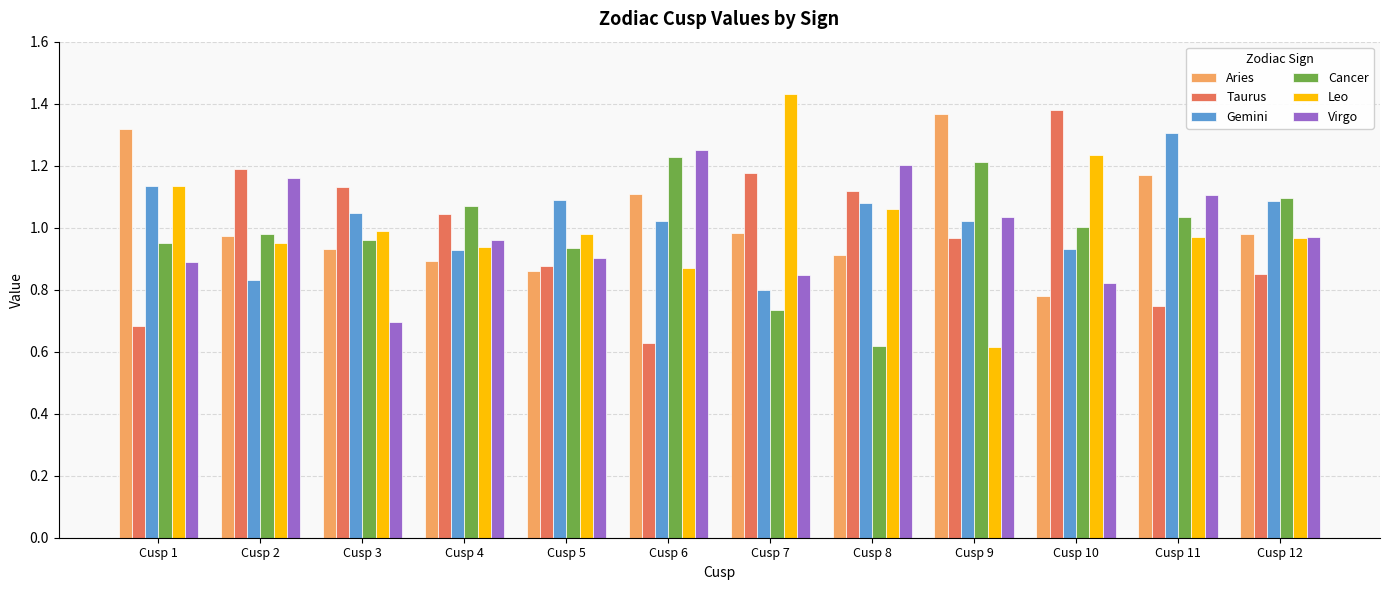

Is it true that Cancer equals 1.0 at Cusp 11?

True